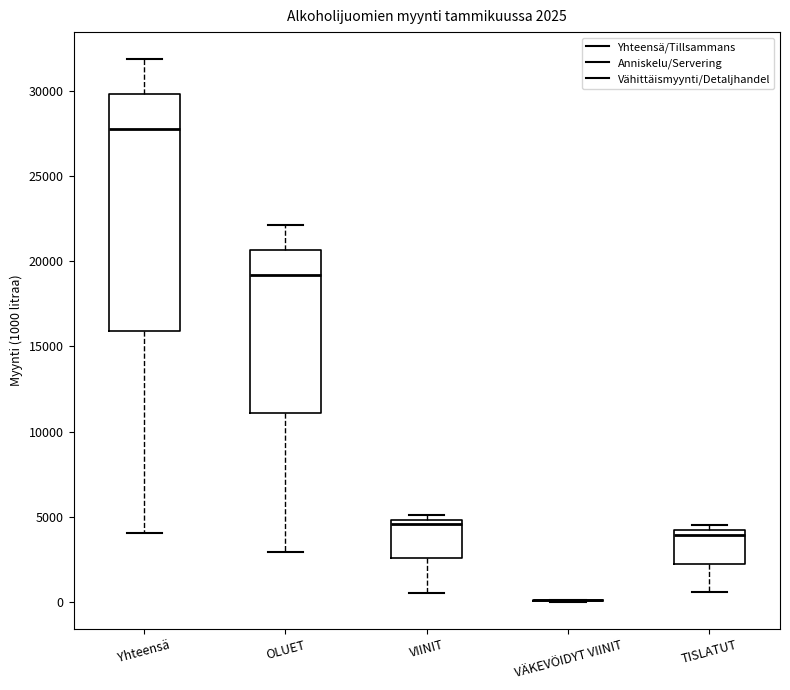

Comparing the boxes themselves (not the whiskers), which one is the tallest?

Yhteensä